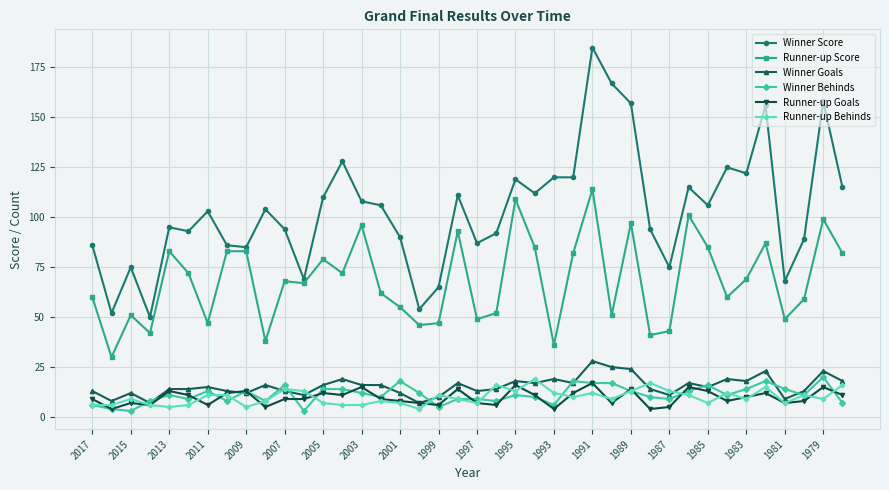

True or false: Runner-up Goals and Runner-up Score cross at least once.

False